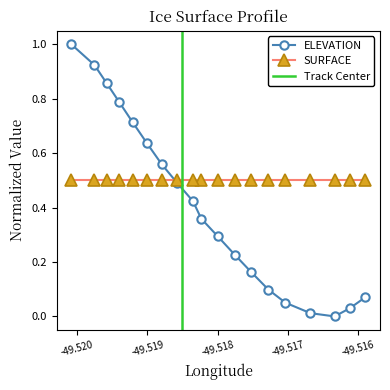

What is the average value?

0.4